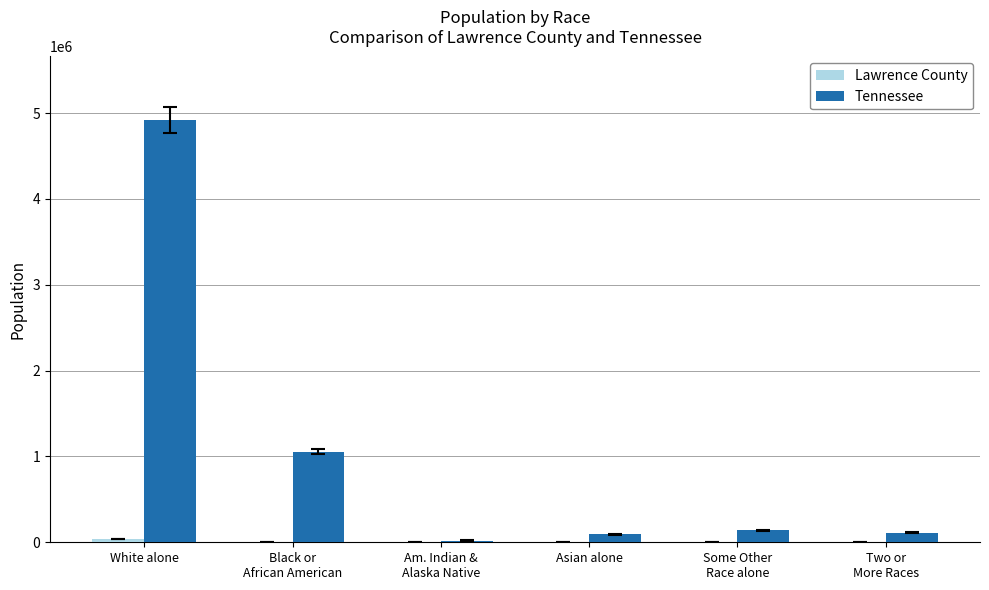

At which category is the sum across all series the highest?

White alone